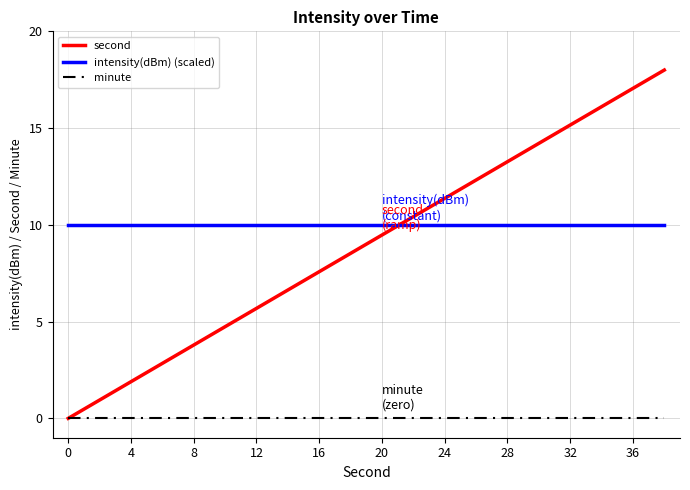

What is the maximum value shown in the chart?

18.0